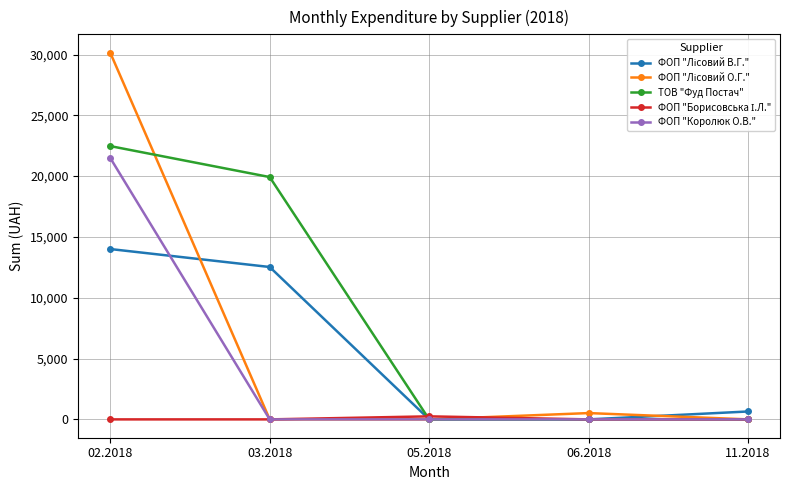

Which series has the largest total across all categories?

ТОВ "Фуд Постач"